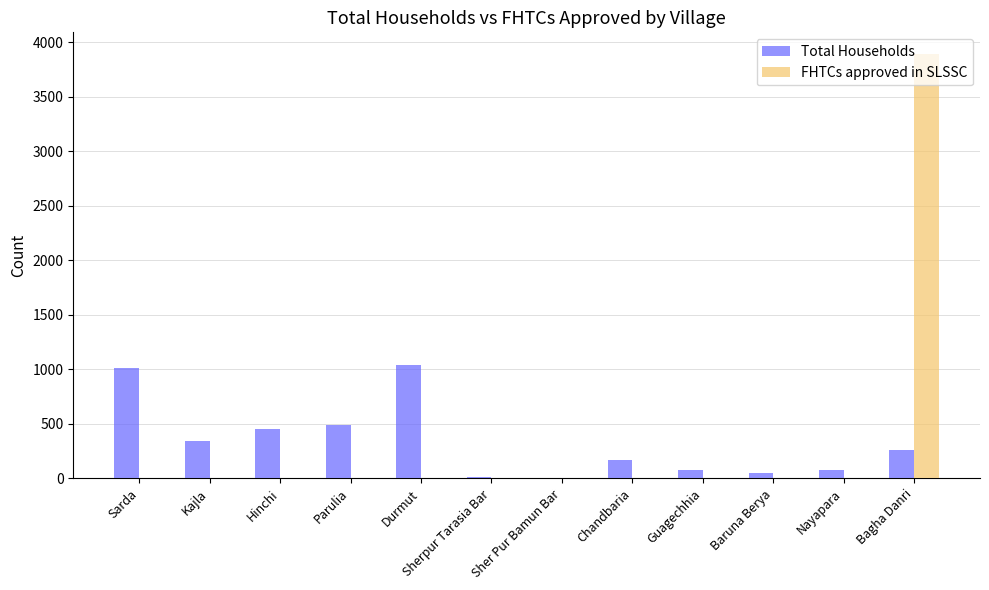

At which category does the chart reach its peak across all series?

Bagha Danri